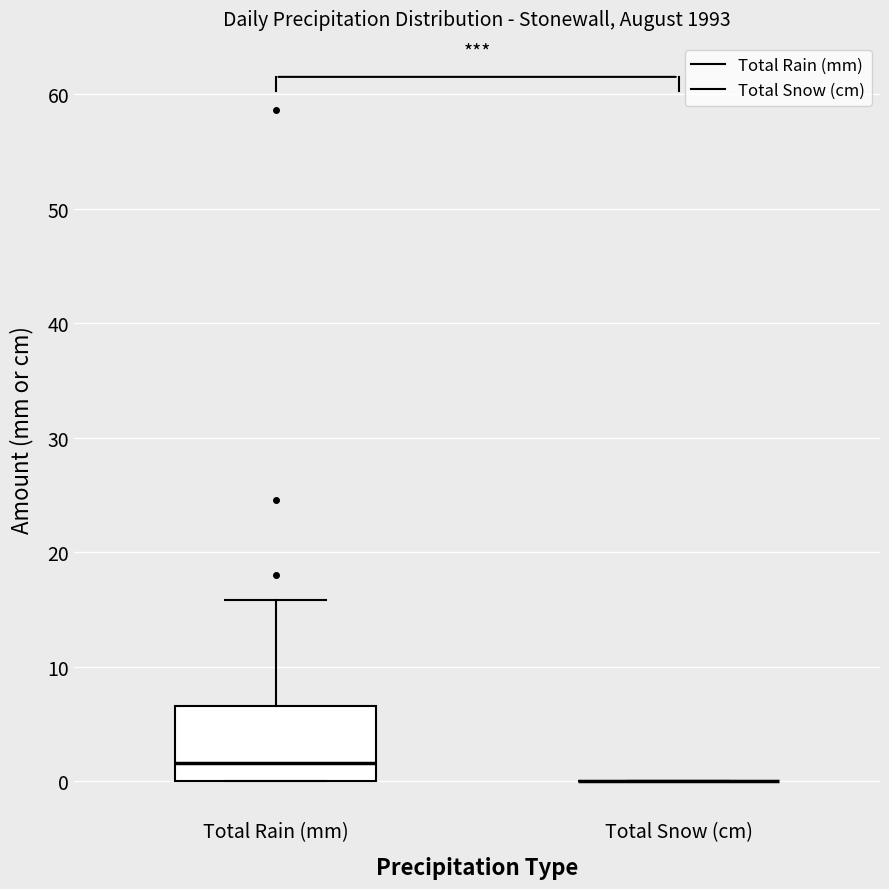

Reading left to right, read every box against the y-axis: the position of its median line, the range the box covers, and the ends of its whiskers. The values are not printed on the chart, so give them approximately, as read against the axis.

Total Rain (mm): median 2, box 0 to 7, whiskers 0 to 16
Total Snow (cm): box collapsed to a line at 0, whiskers 0 to 0